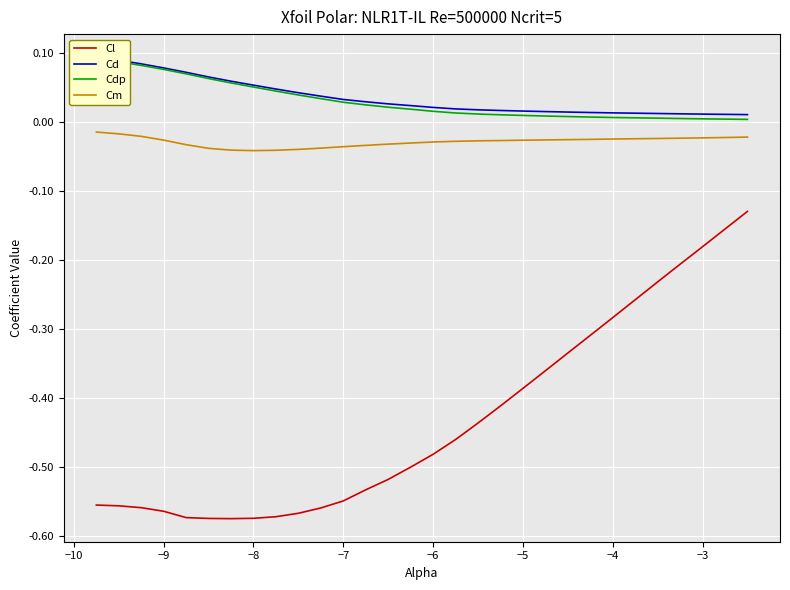

True or false: Cd and Cl cross at least once.

False